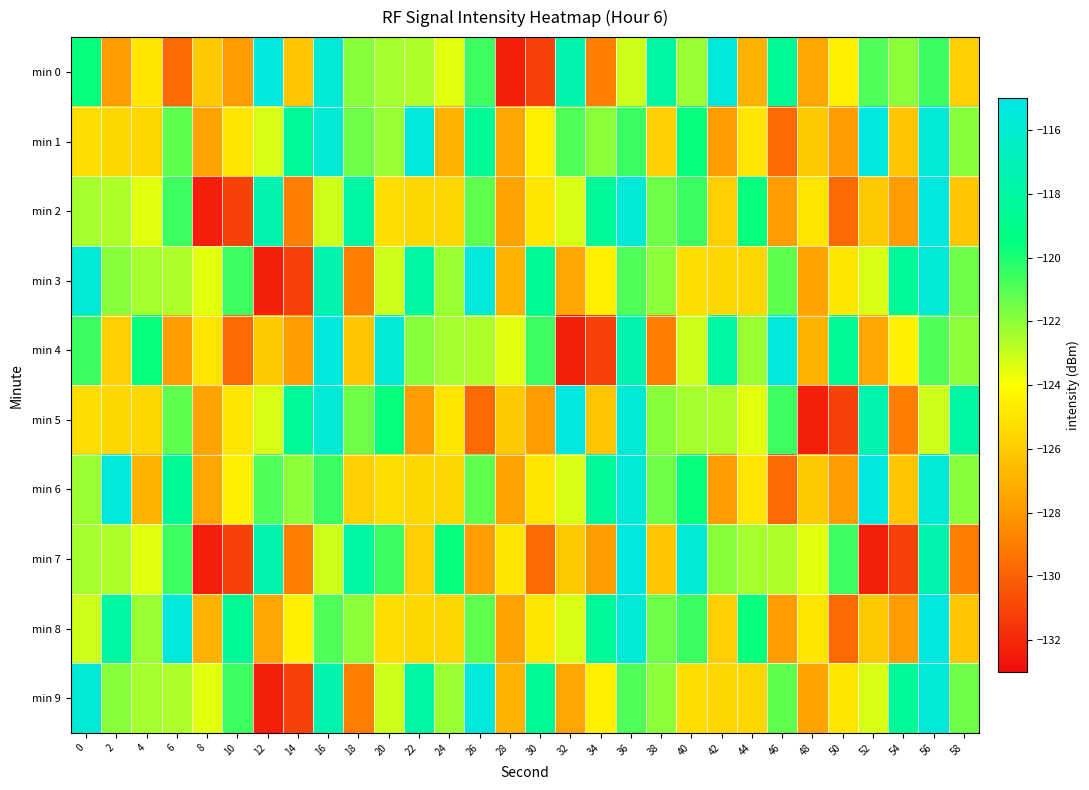

List the series in order of their peak value, lowest first.

min 3, min 9, min 0, min 1, min 2, min 4, min 5, min 6, min 7, min 8